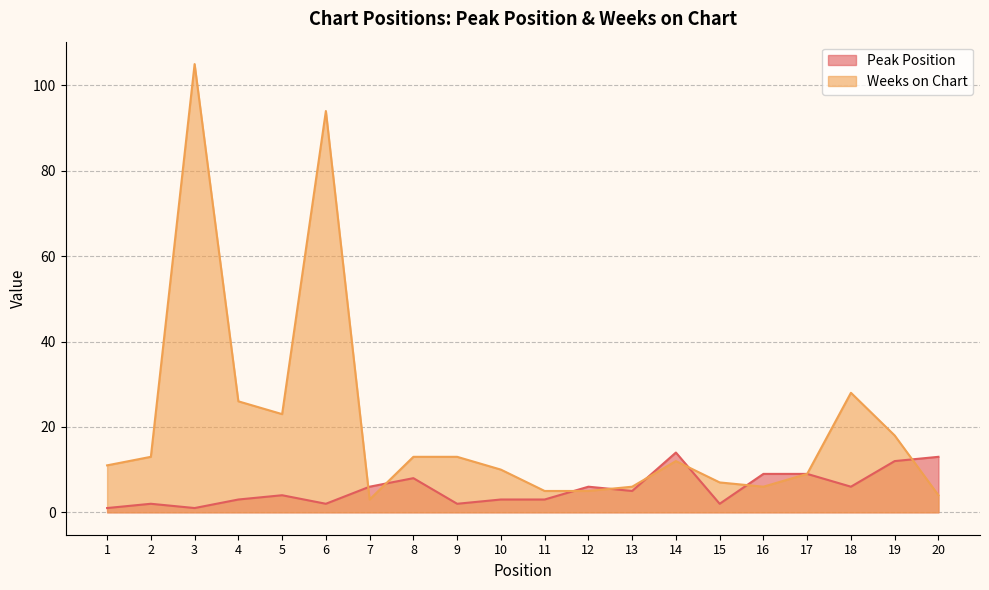

Is it true that Peak Position equals 9 at 16?

True